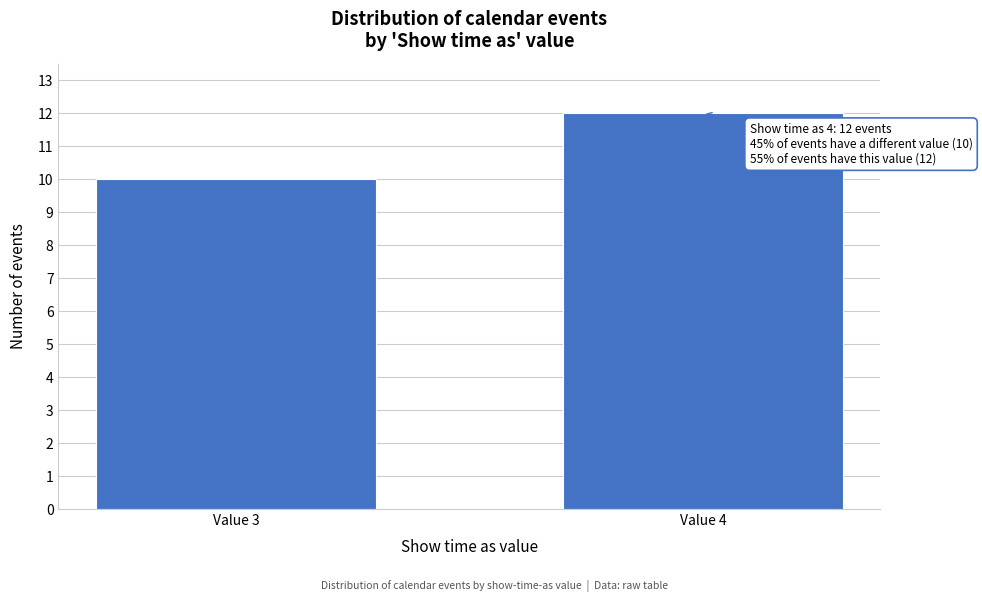

Reading left to right, transcribe all the data shown in this chart.

Value 3=10	Value 4=12